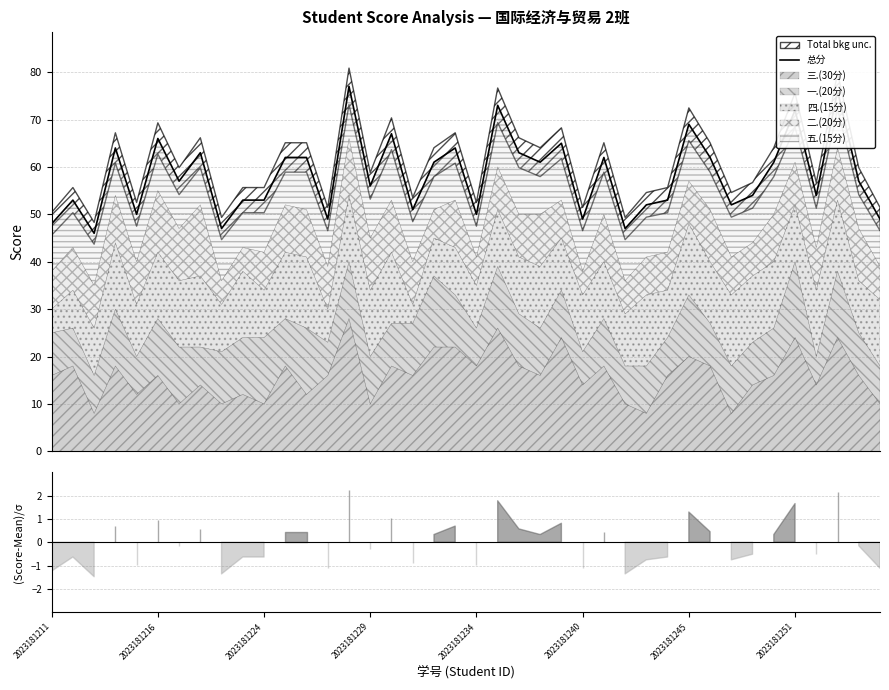

True or false: the data shows 48 at 2023181211.

True